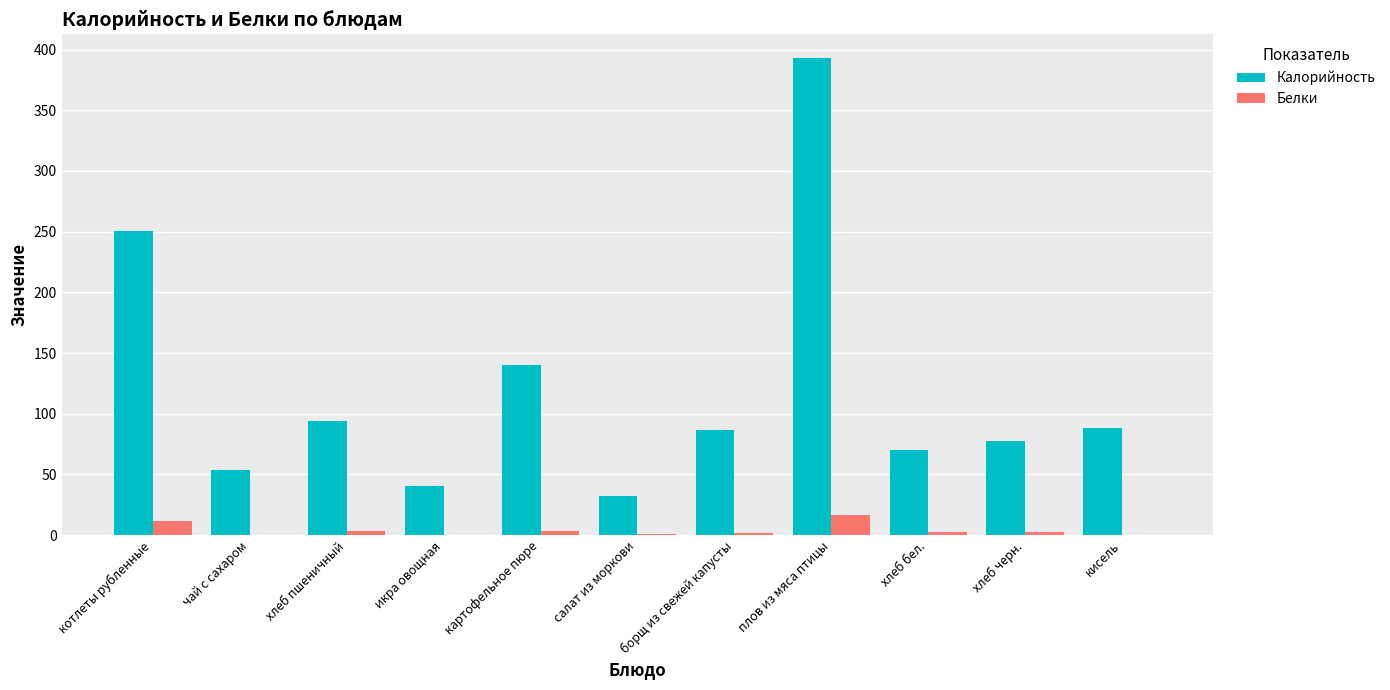

At which label does Калорийность first exceed 86?

котлеты рубленные